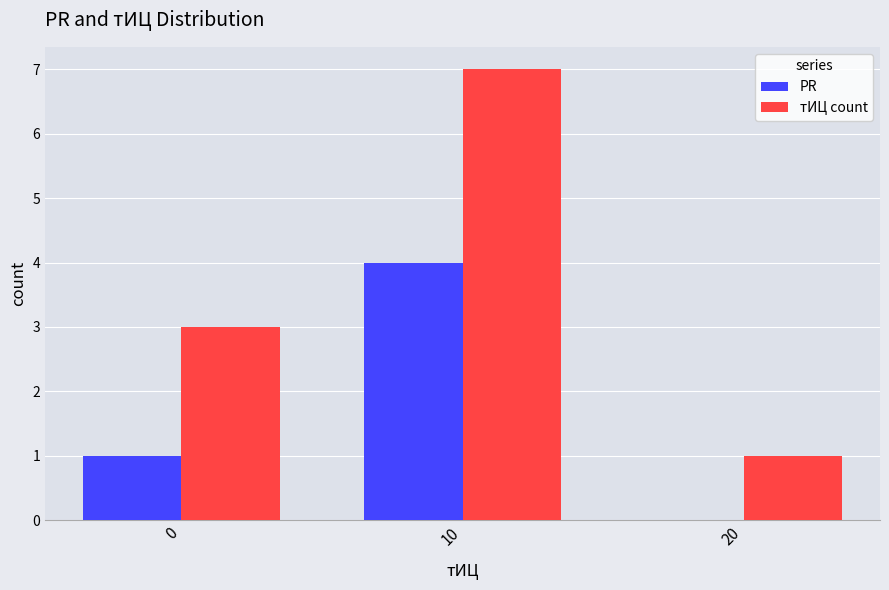

True or false: PR has a value of 6 at 10.

False